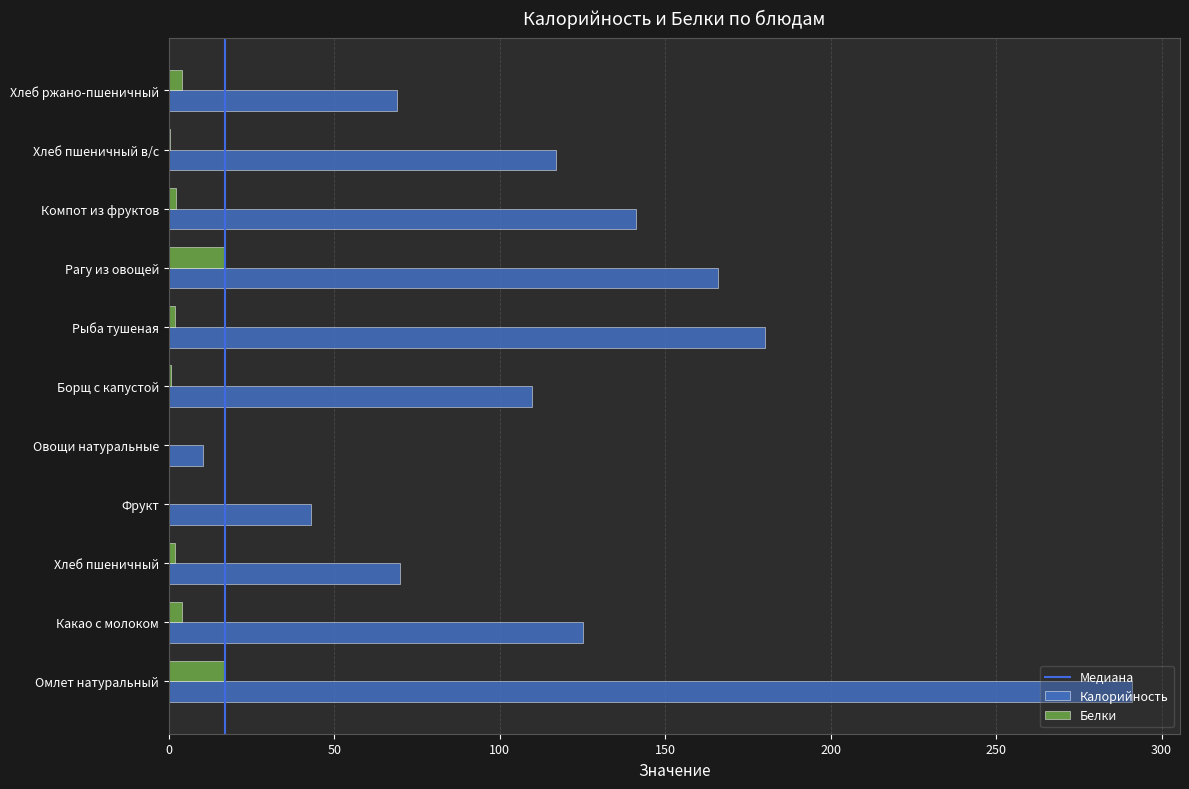

Is the value of Калорийность at Хлеб пшеничный greater than the value of Белки at Борщ с капустой?

Yes